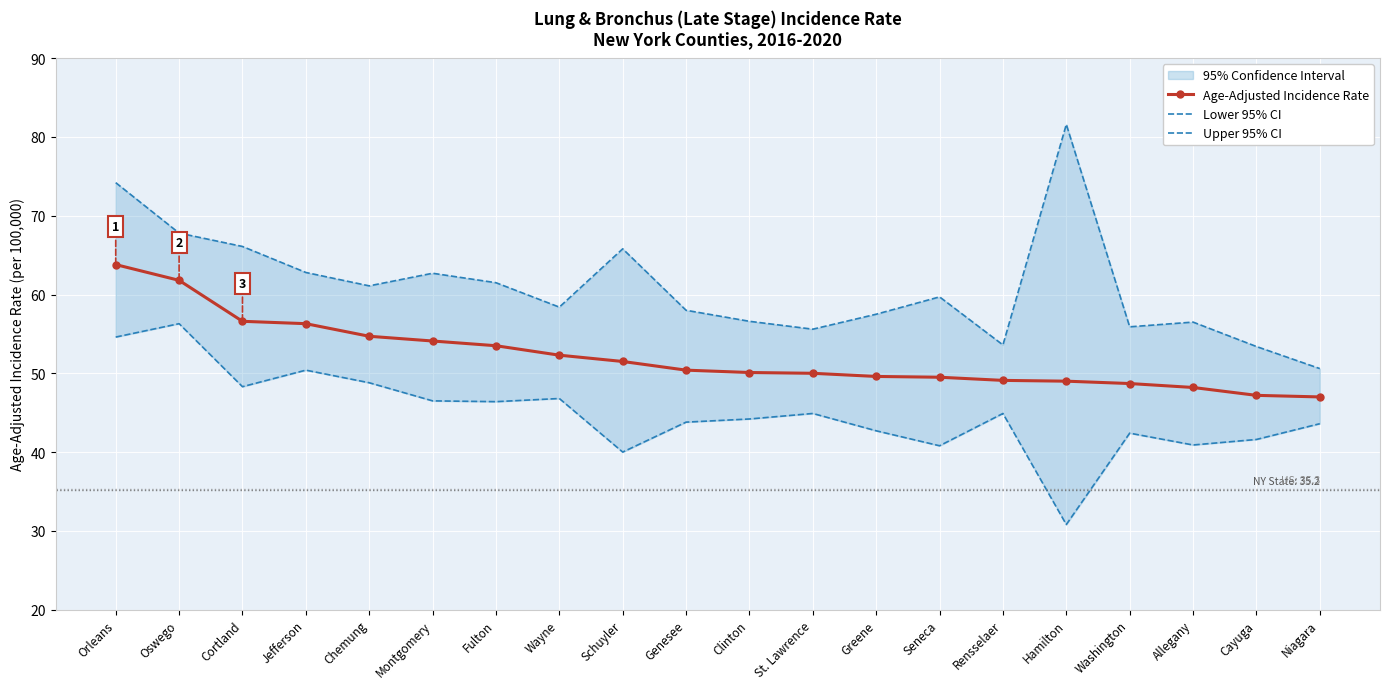

What is the label of the 15th point from the right?

Montgomery